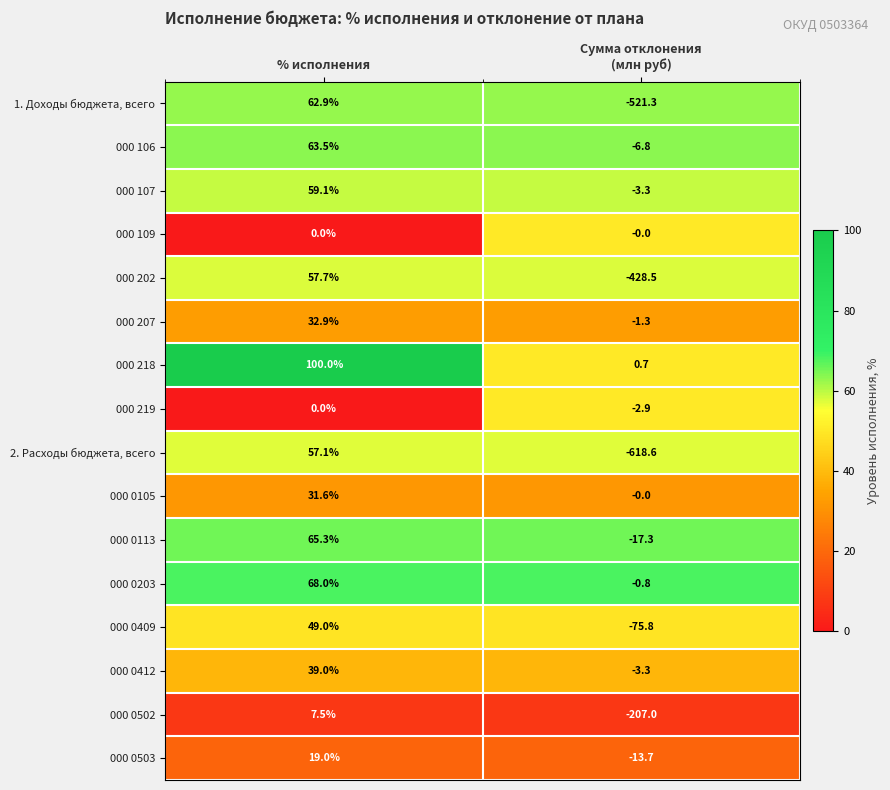

At which category is the sum across all series the highest?

% исполнения